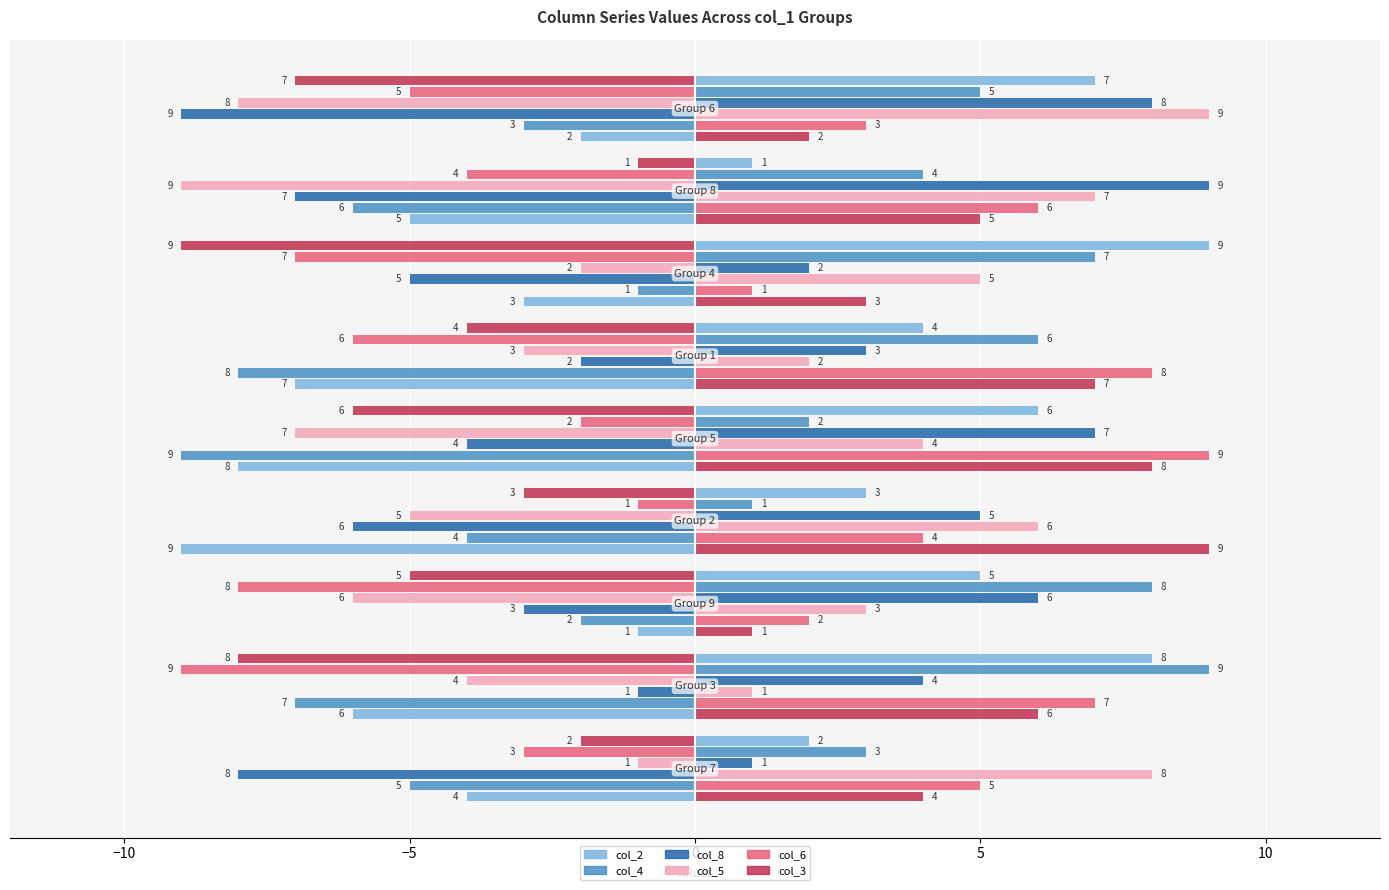

The col_5 series shows -9 at 8. True or false?

True